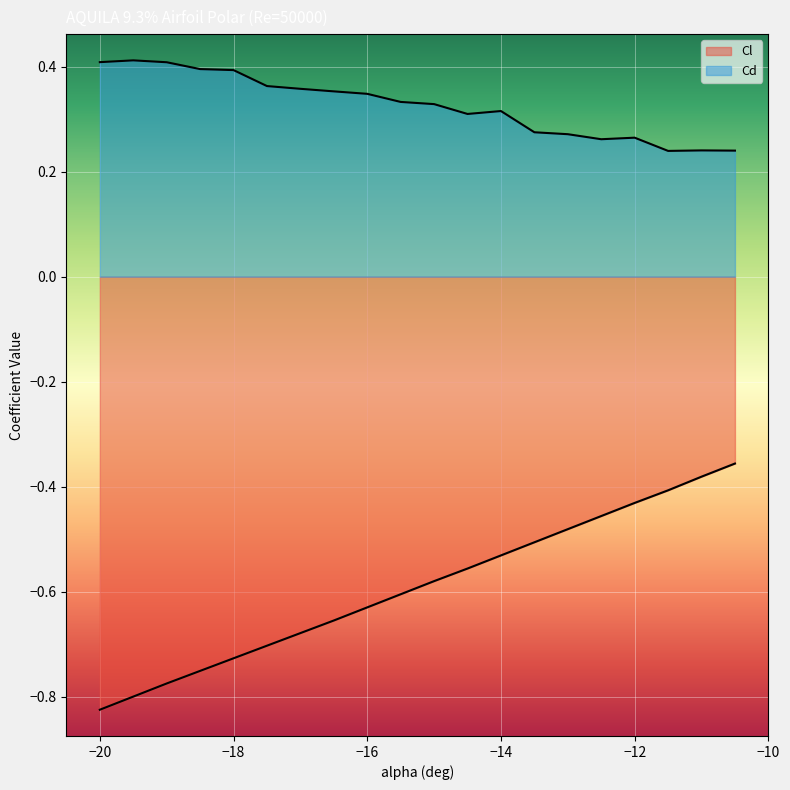

Rank the series by their maximum value, from highest to lowest.

Cd, Cl